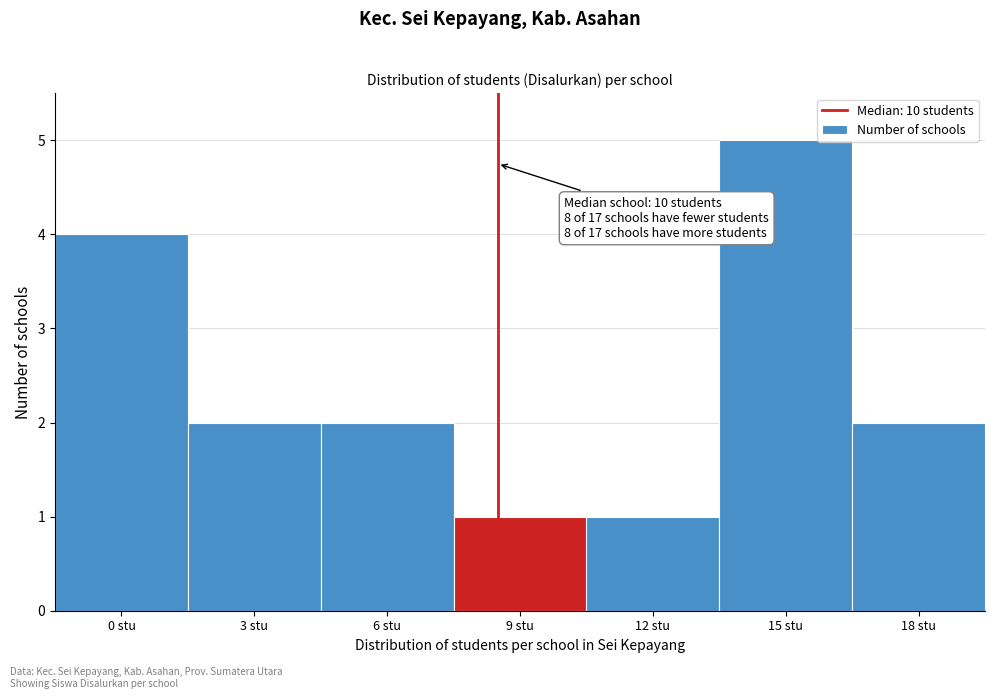

Reading left to right, transcribe all the data shown in this chart.

4	2	2	1	1	5	2